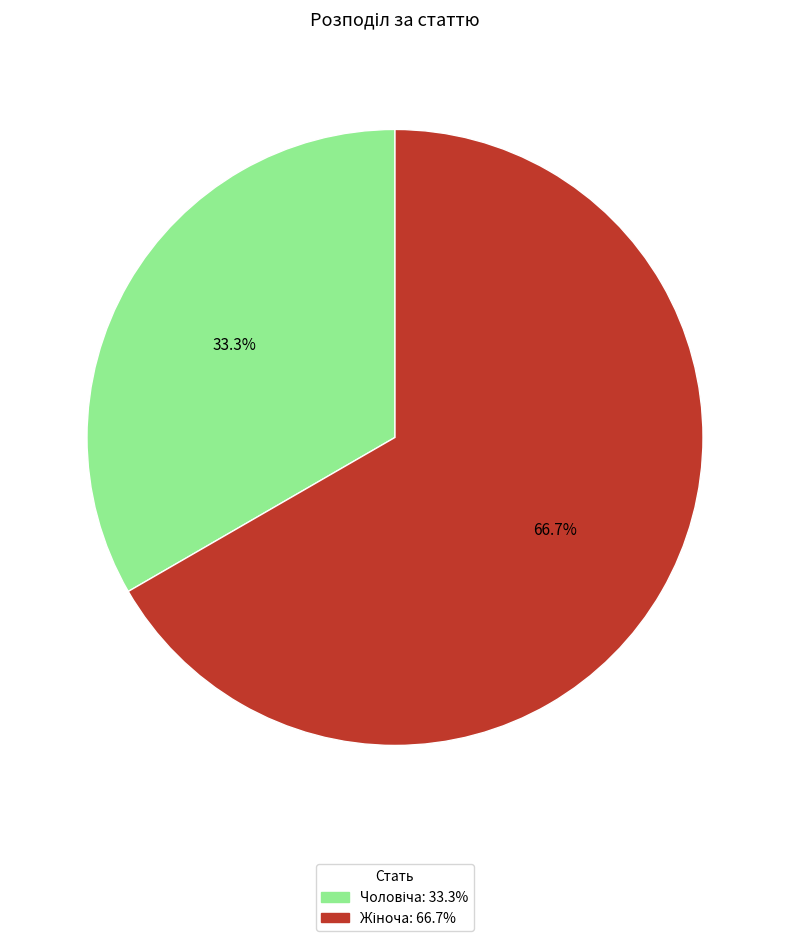

Is there any slice that represents more than half of the pie?

Yes